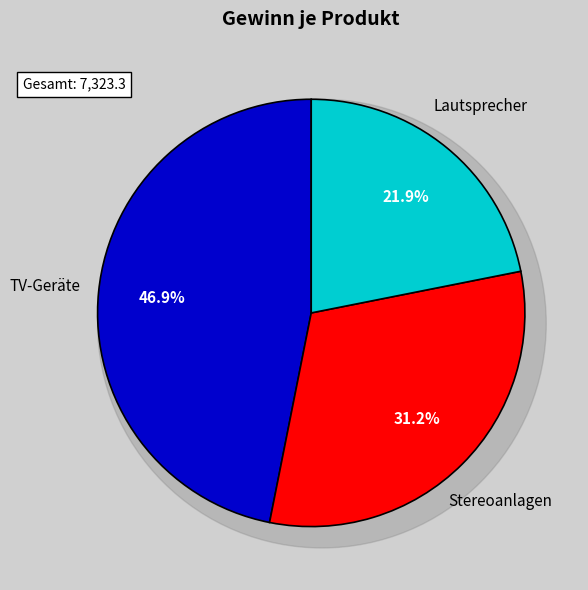

Which category has the biggest portion of the pie?

TV-Geräte